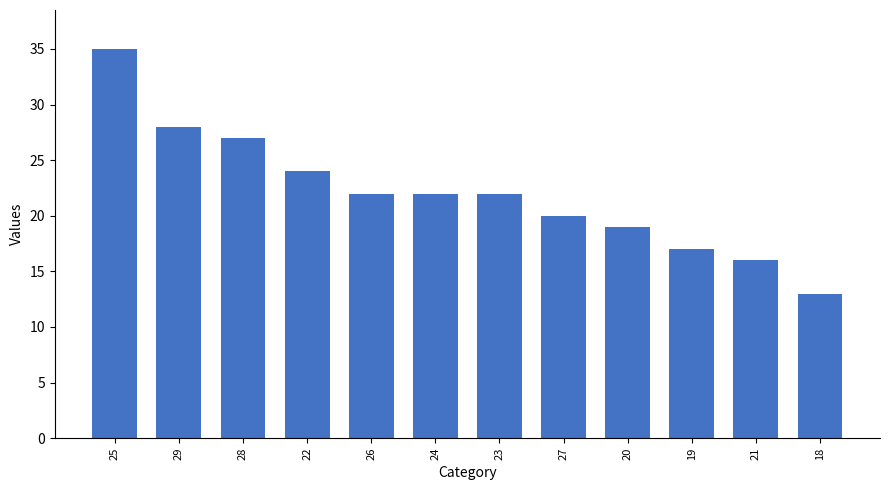

Does the chart contain any negative values?

No